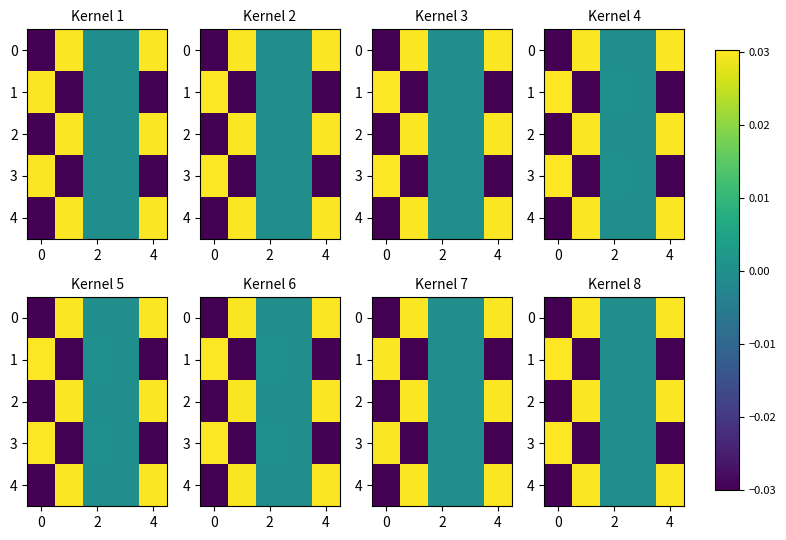

What is the difference between the maximum and minimum values in the 1 series?

0.1